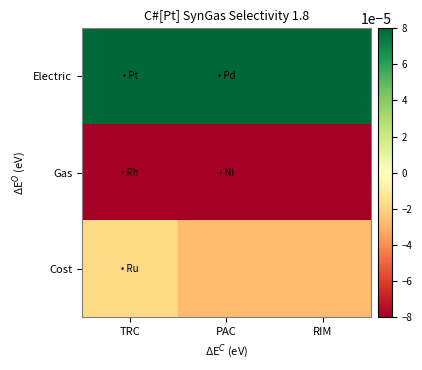

Rank the series at TRC from lowest to highest value.

Gas, Cost, Electric